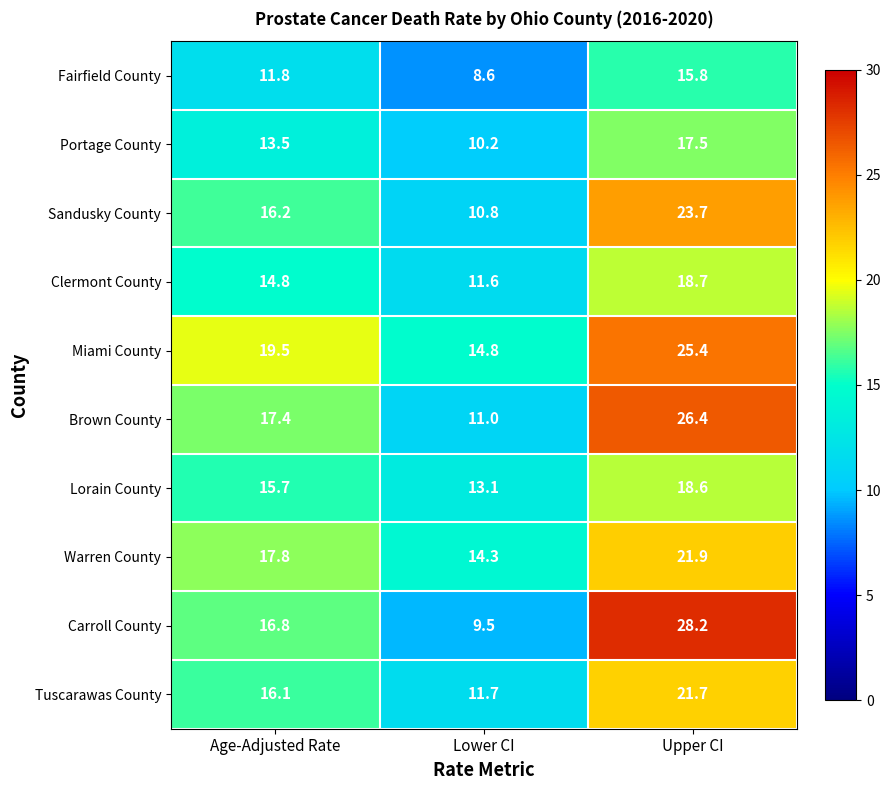

Reading left to right, list all the values displayed in this chart.

Fairfield County: Age-Adjusted Rate=11.8	Lower CI=8.6	Upper CI=15.8
Portage County: Age-Adjusted Rate=13.5	Lower CI=10.2	Upper CI=17.5
Sandusky County: Age-Adjusted Rate=16.2	Lower CI=10.8	Upper CI=23.7
Clermont County: Age-Adjusted Rate=14.8	Lower CI=11.6	Upper CI=18.7
Miami County: Age-Adjusted Rate=19.5	Lower CI=14.8	Upper CI=25.4
Brown County: Age-Adjusted Rate=17.4	Lower CI=11.0	Upper CI=26.4
Lorain County: Age-Adjusted Rate=15.7	Lower CI=13.1	Upper CI=18.6
Warren County: Age-Adjusted Rate=17.8	Lower CI=14.3	Upper CI=21.9
Carroll County: Age-Adjusted Rate=16.8	Lower CI=9.5	Upper CI=28.2
Tuscarawas County: Age-Adjusted Rate=16.1	Lower CI=11.7	Upper CI=21.7